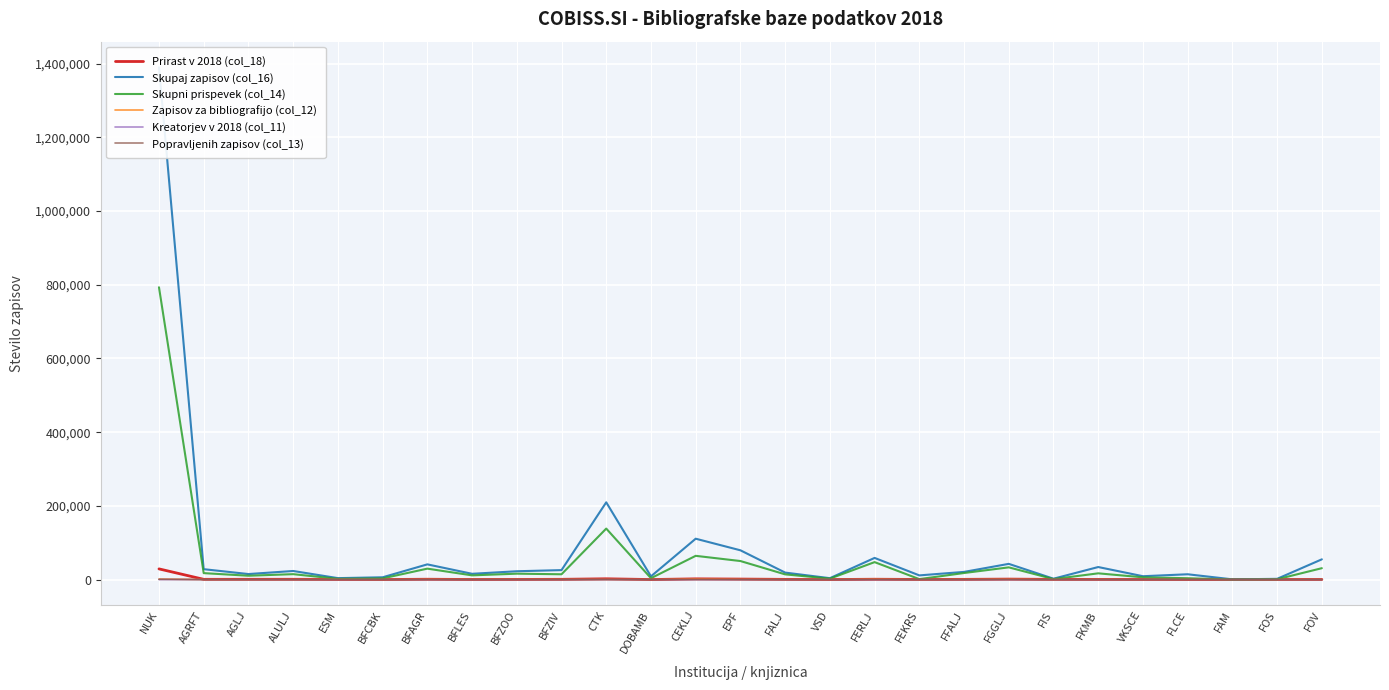

How many lines are shown in the chart?

6